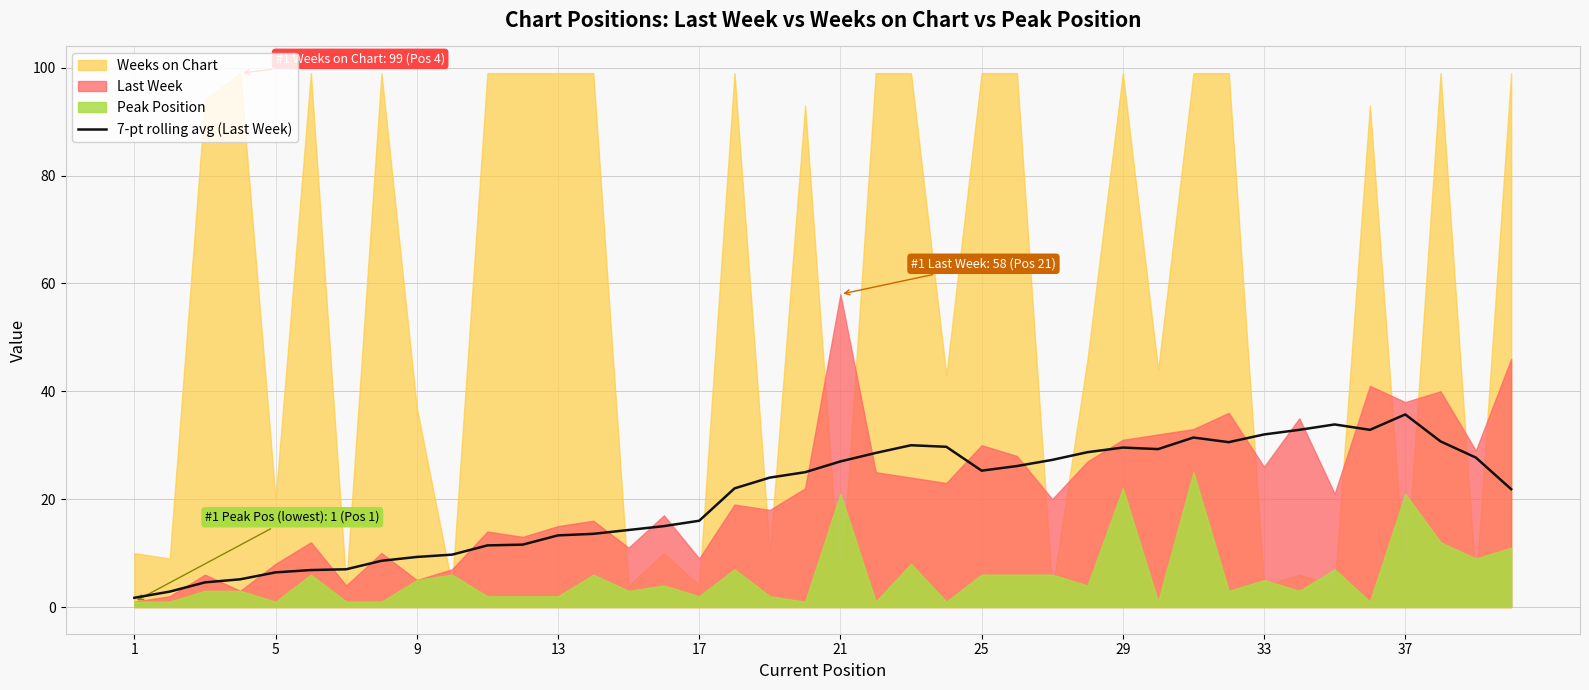

What is the maximum value for 7-pt rolling avg (Last Week)?

35.7